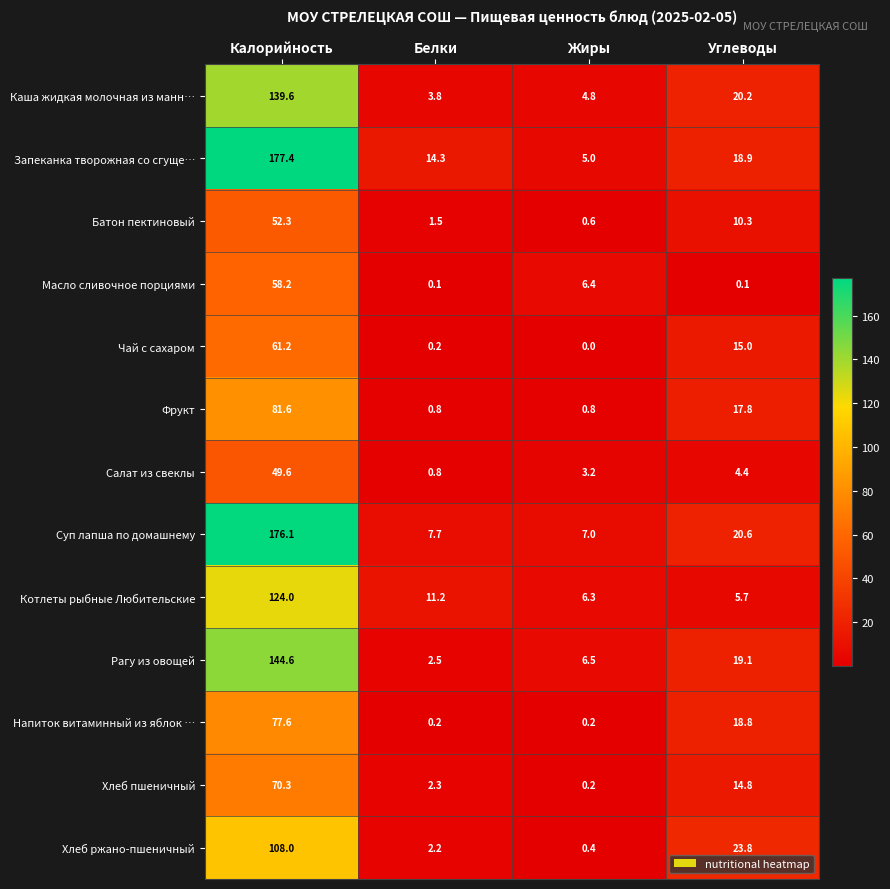

Which category has the highest value across all series?

Калорийность